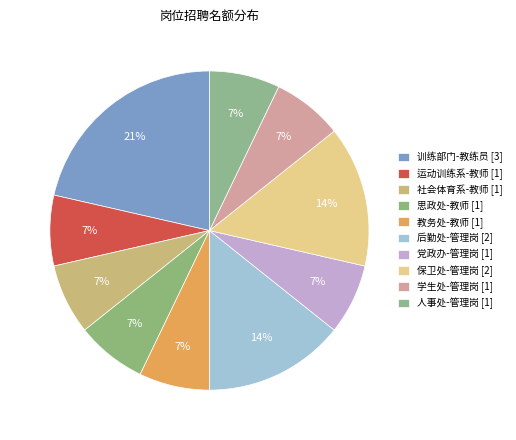

Count the number of slices in the pie.

10